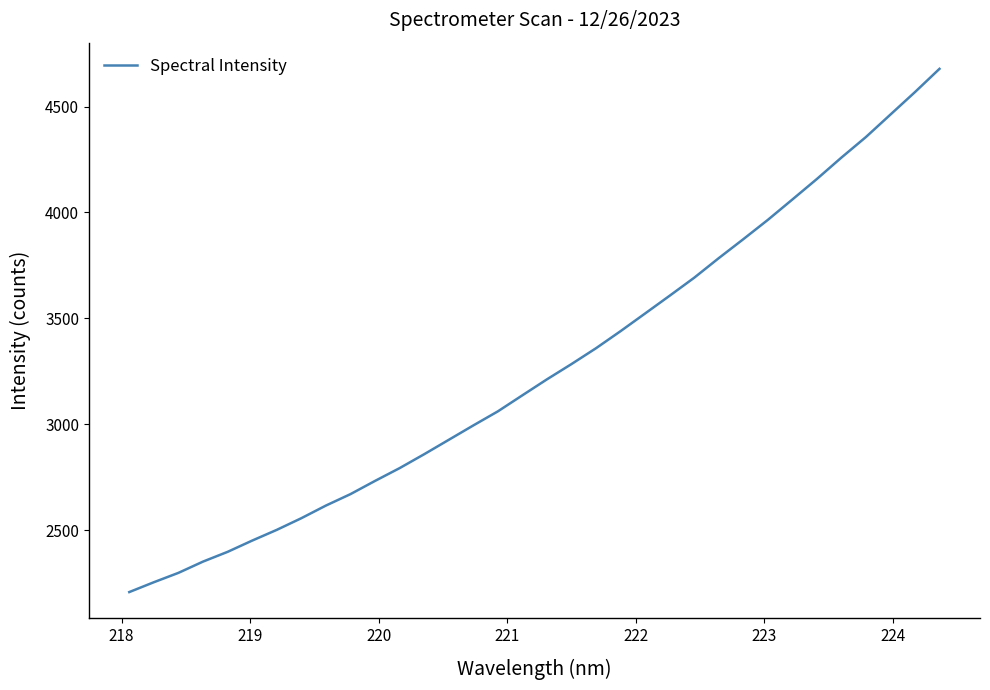

What is the minimum value shown in the chart?

2206.8